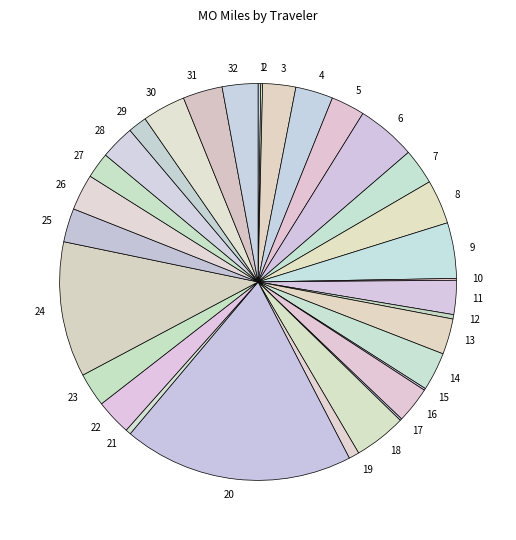

Is there any slice that represents more than half of the pie?

No